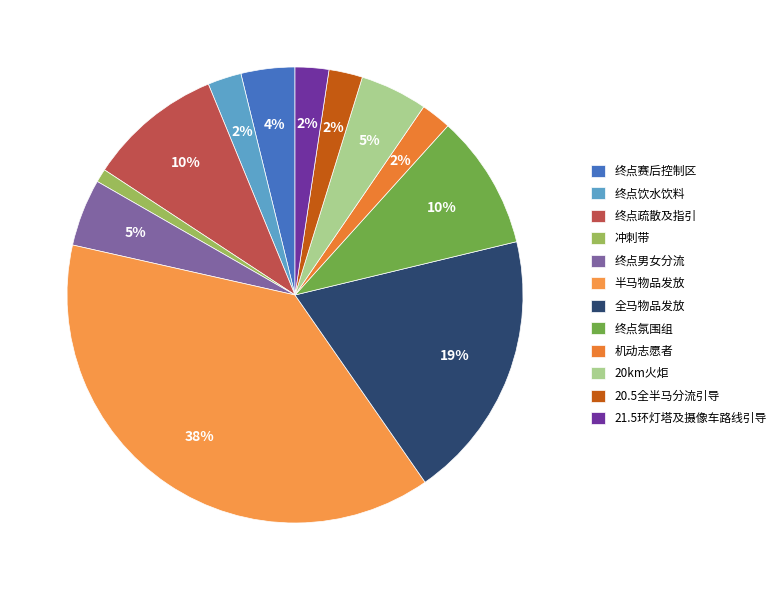

The 机动志愿者 slice represents 2% of the pie. True or false?

True